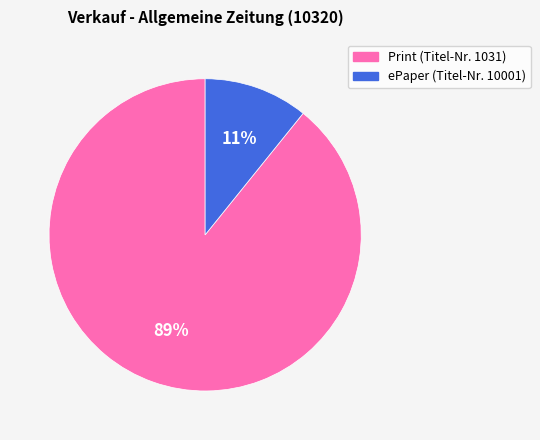

Do Print (Titel-Nr. 1031) and ePaper (Titel-Nr. 10001) together represent more than half of the pie?

Yes